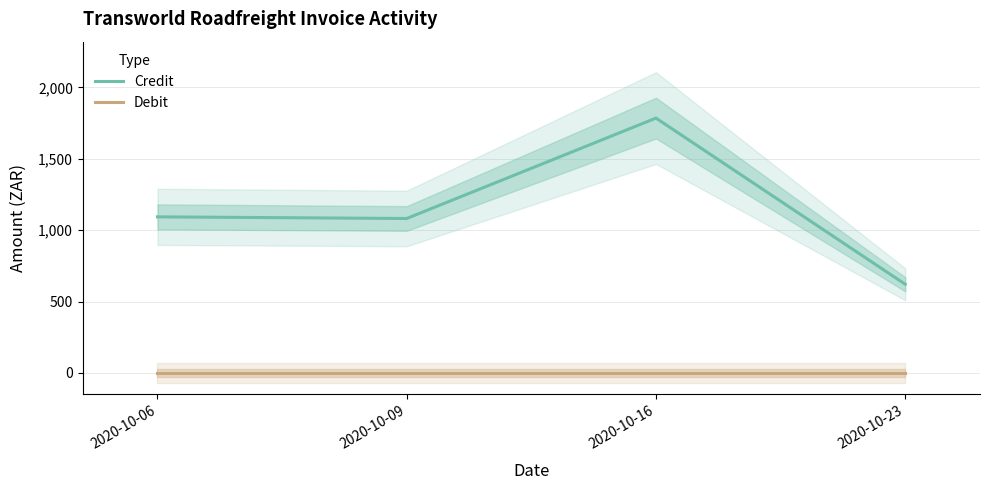

What is the spread (max minus min) of values at 2020-10-09?

1081.6